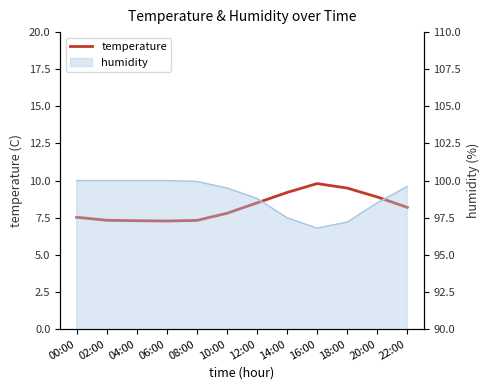

Approximately how many times larger is the value at 02:00 compared to 20:00?

0.8